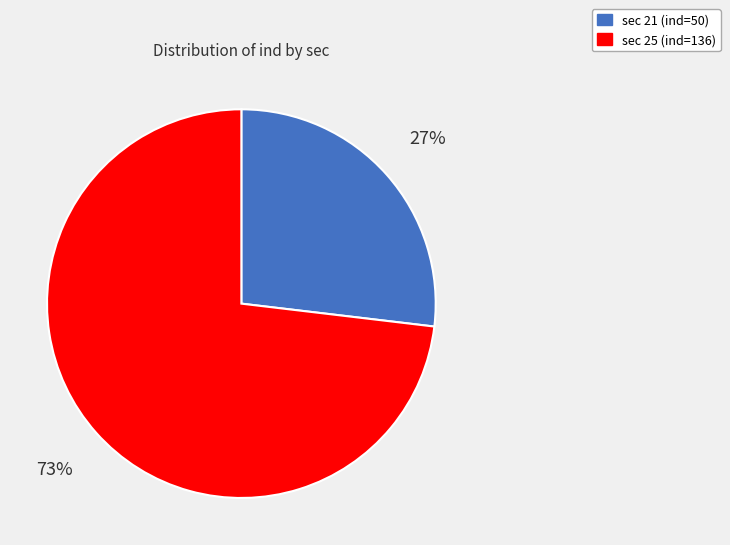

What is the largest slice in the pie chart?

sec 25 (ind=136)